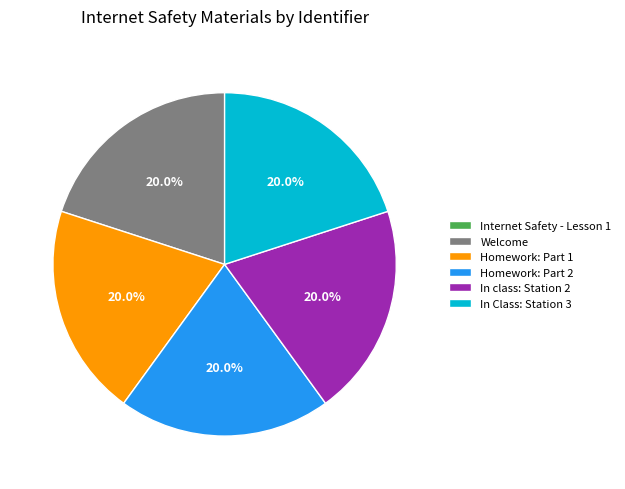

To the nearest percent, what is the combined percentage of In class: Station 2 and Homework: Part 1?

40%